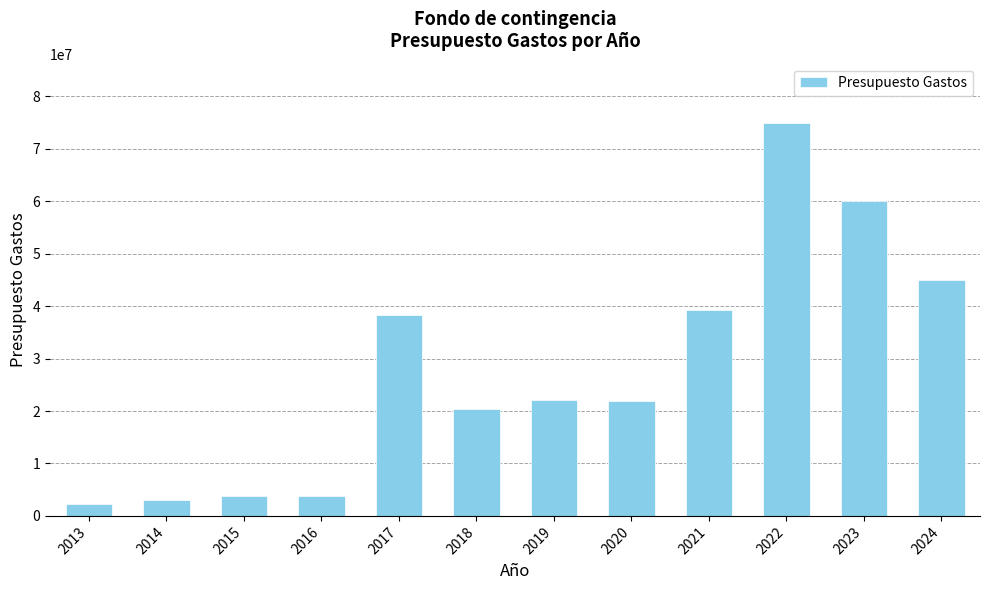

Are the bars horizontal?

No